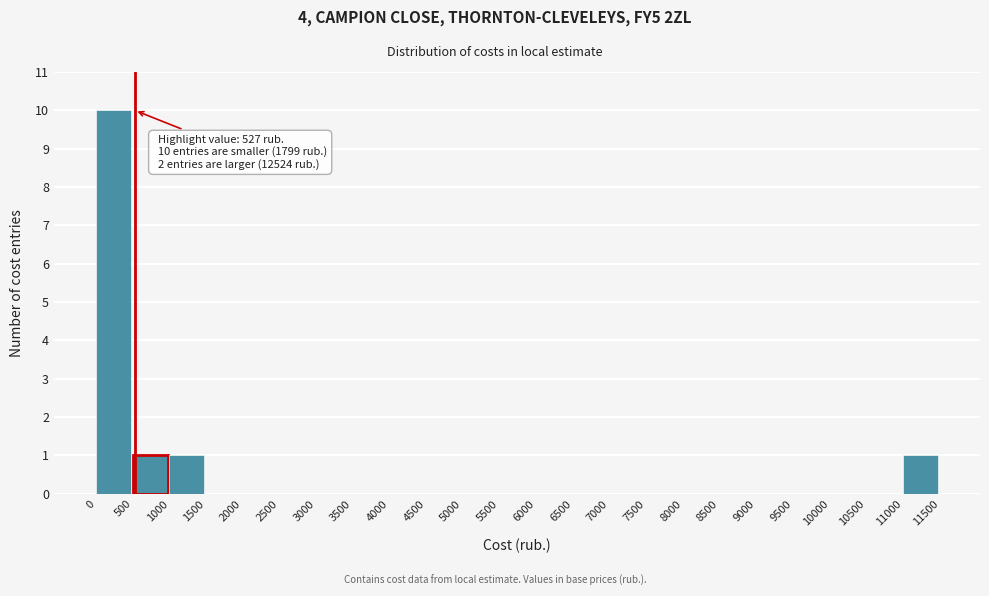

Which range on the x-axis has the tallest bar?

0 to 500